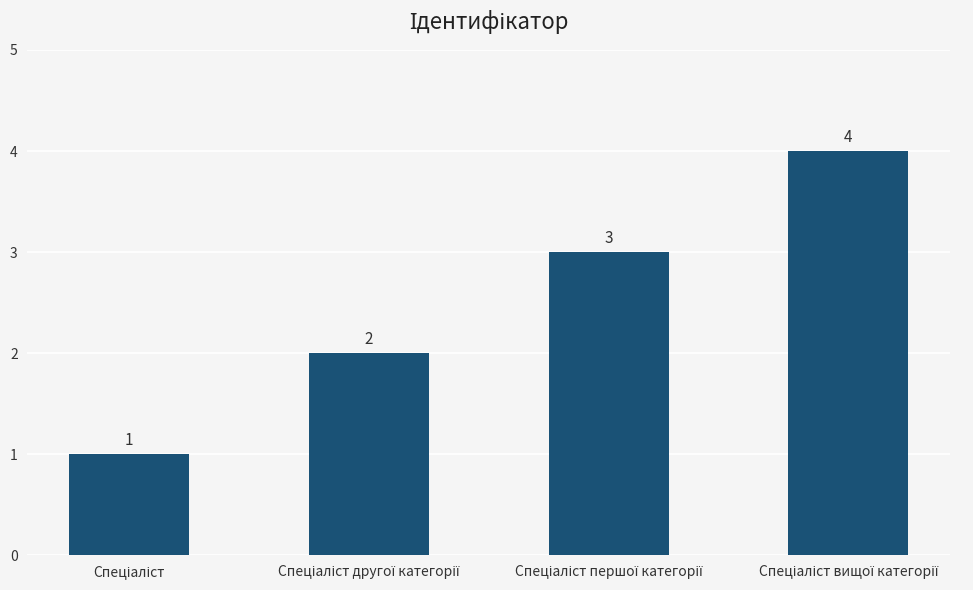

What is the difference between the maximum and minimum values?

3